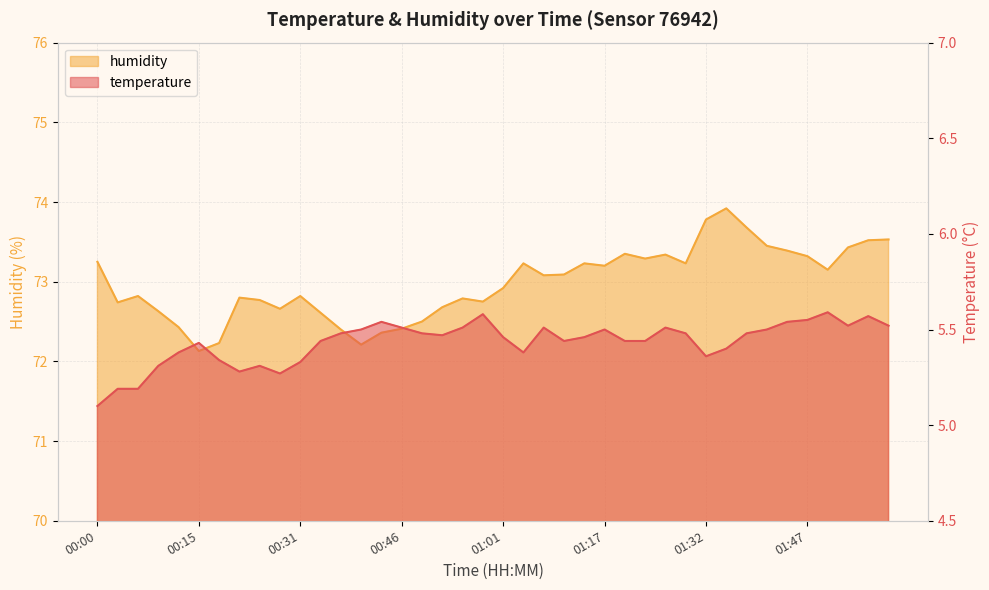

How many categories are shown in the chart?

40